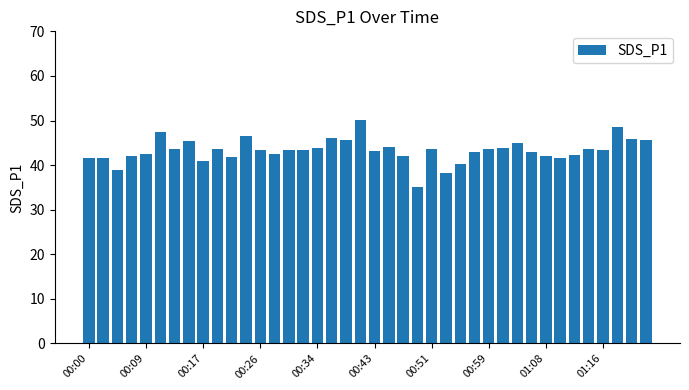

What is the smallest value displayed?

35.2